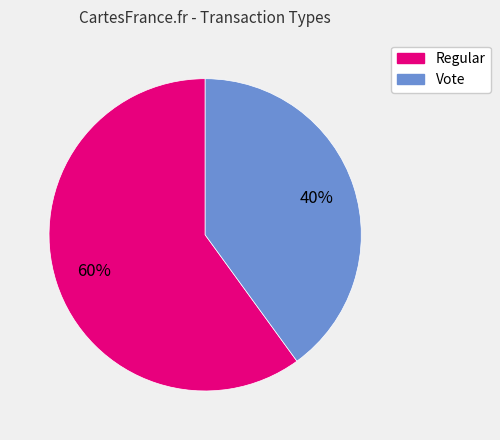

Which slice represents more than half of the pie?

Regular